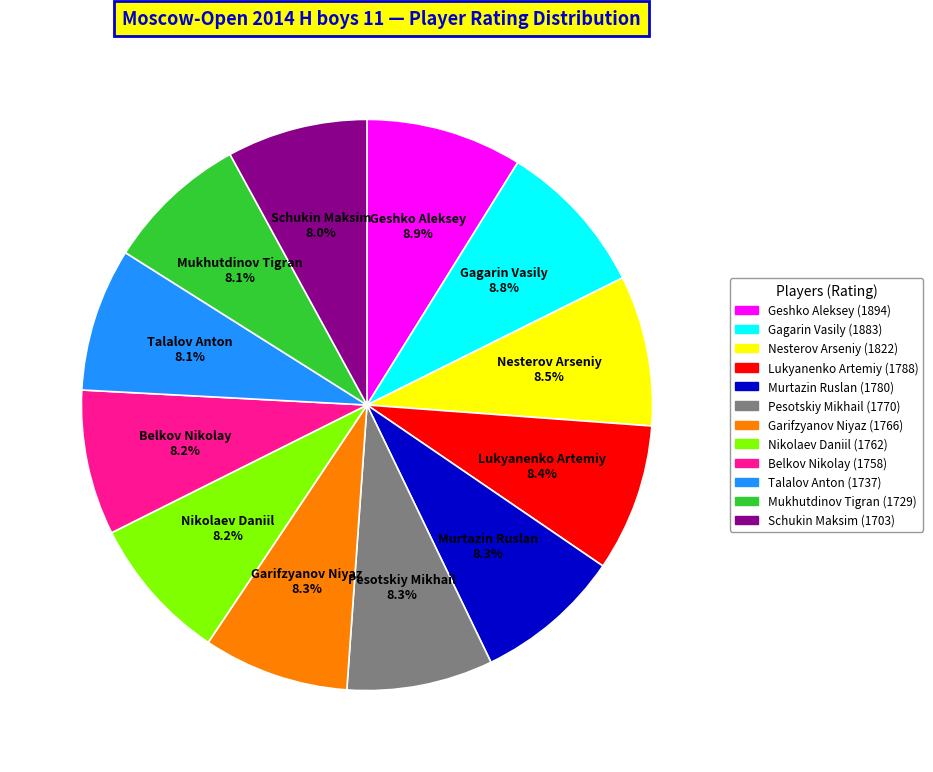

How many slices are in this pie chart?

12